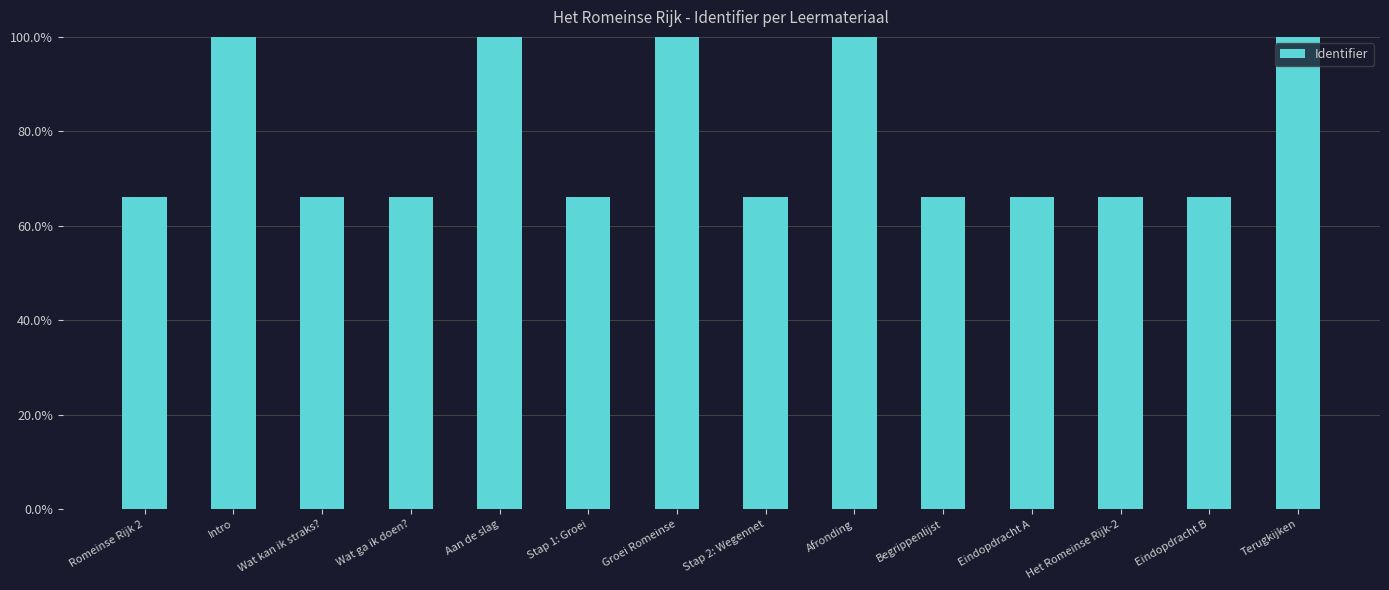

What is the difference between the values at Afronding and Stap 1: Groei?

34.0